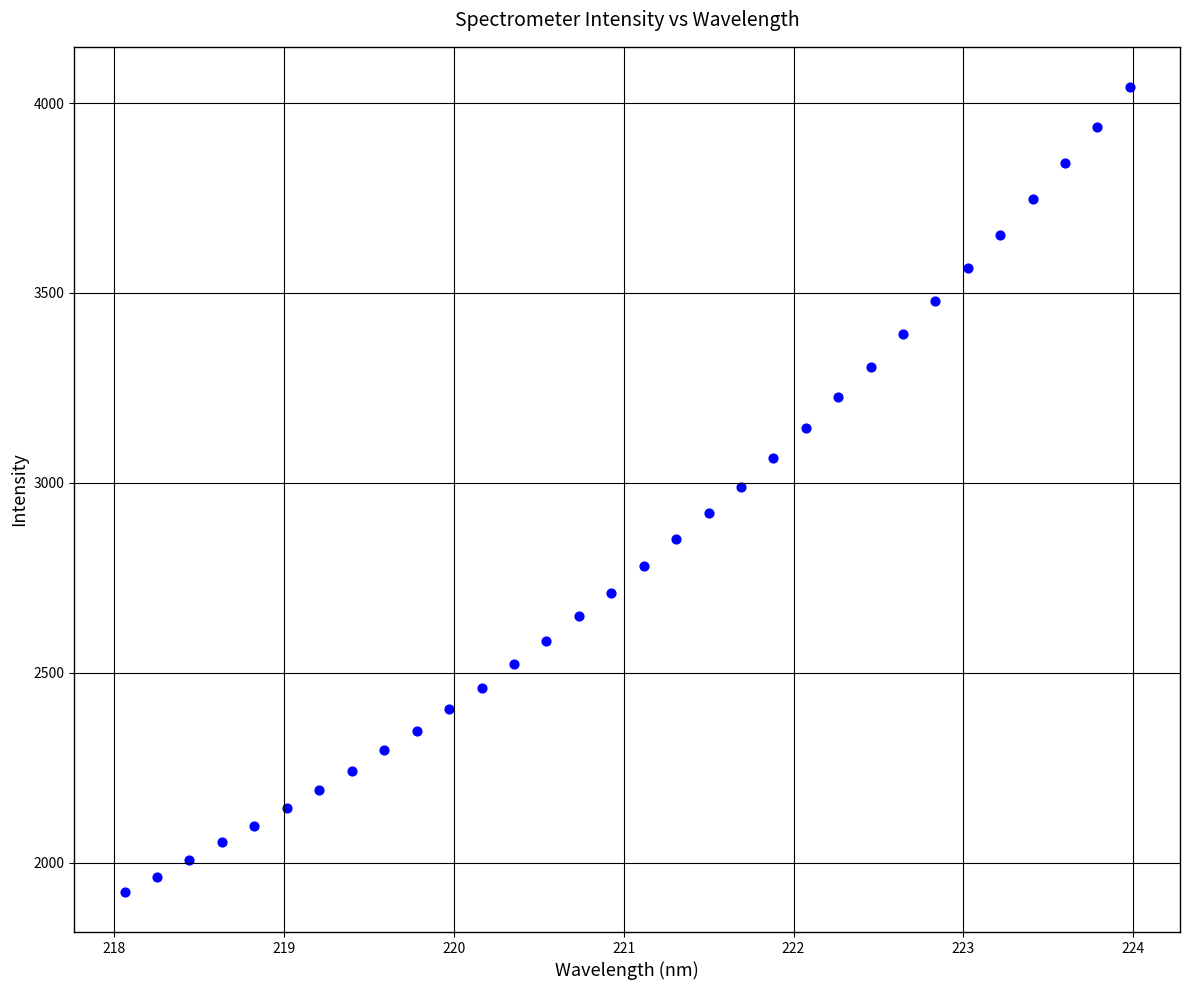

What is the range of X values (max minus min)?

5.9